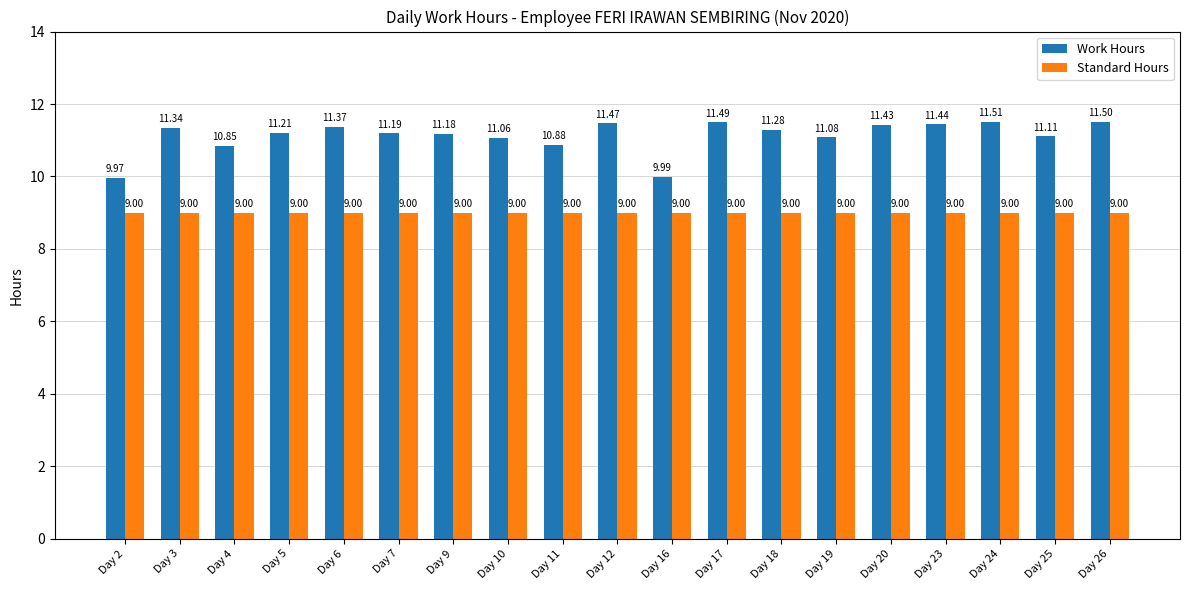

What value does the Standard Hours series have at Day 23?

9.0